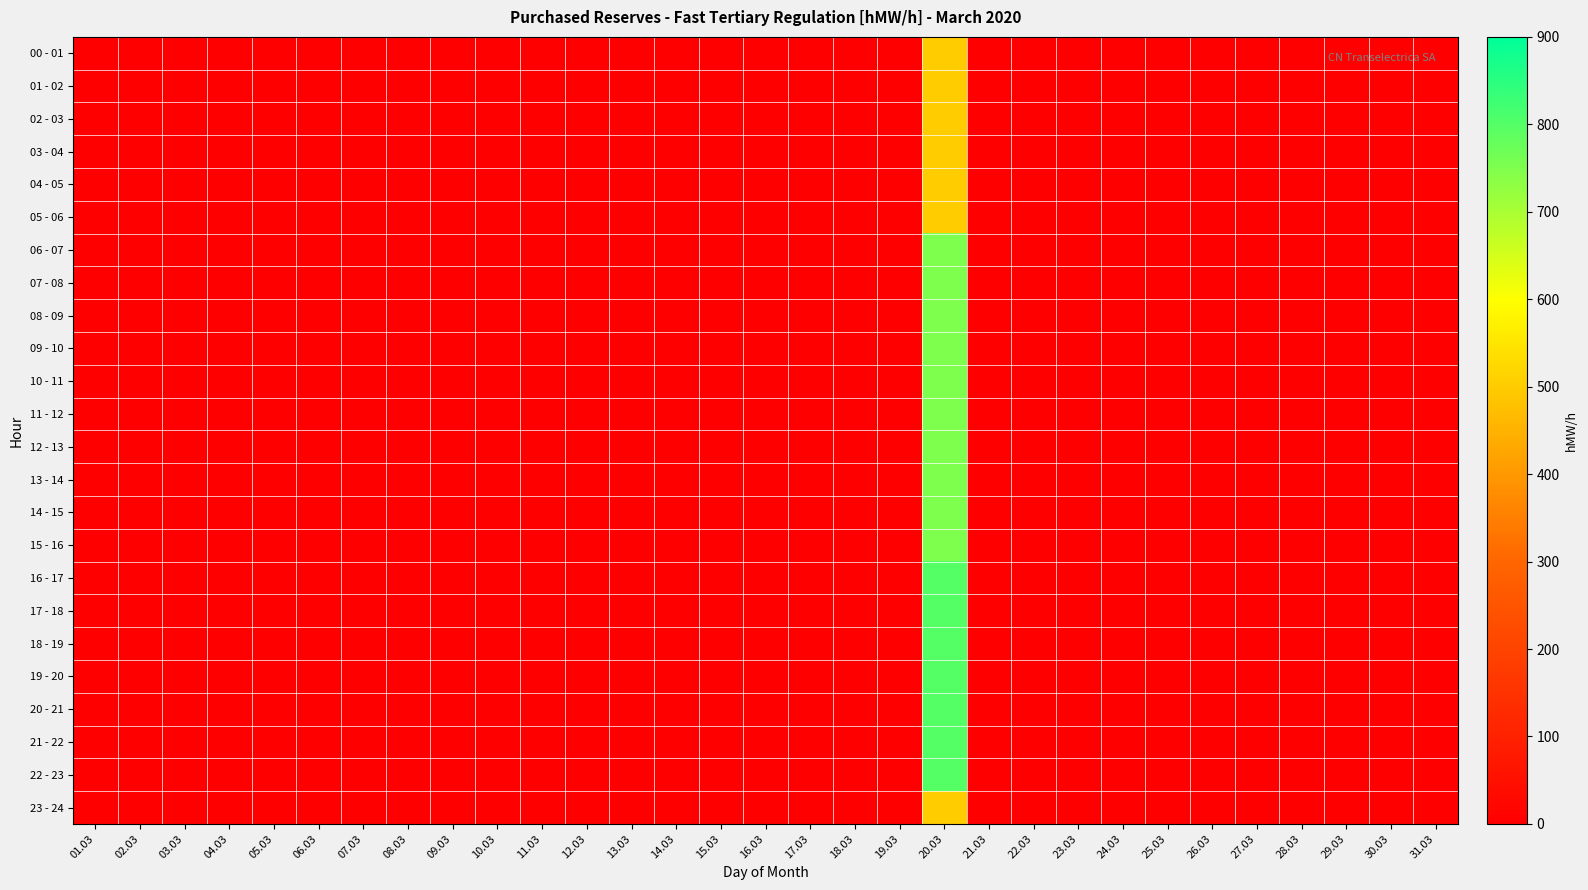

Count the number of categories in the chart.

31